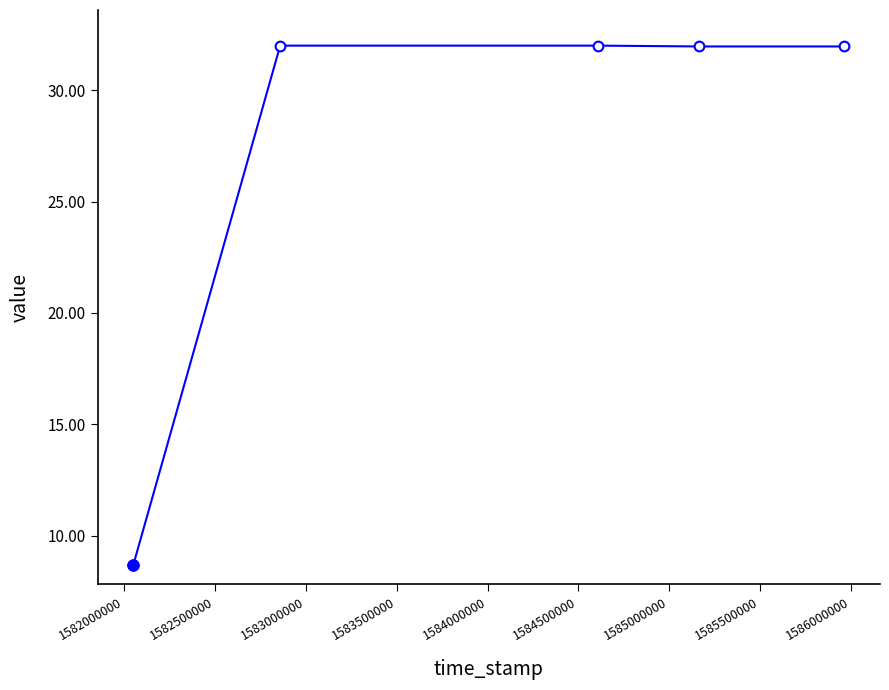

True or false: the data has more than 2 interior local peaks.

False